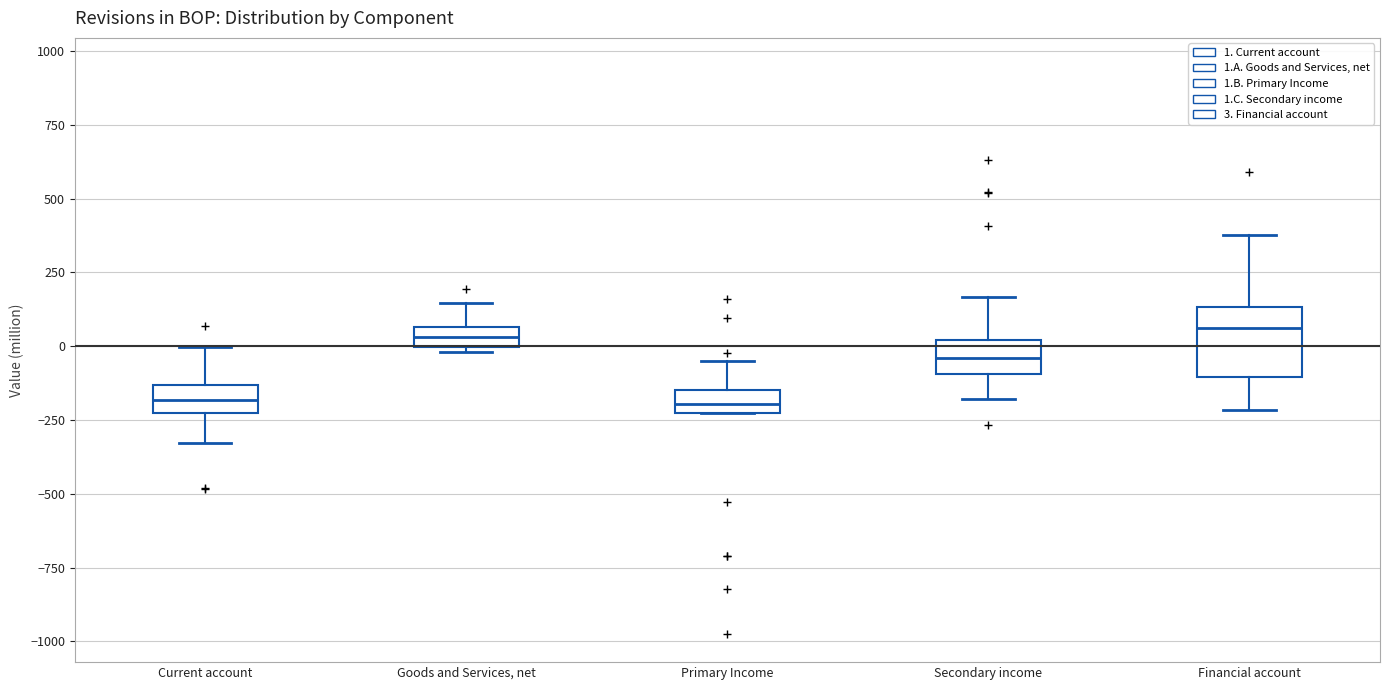

Which box is the tallest, from its lower edge to its upper edge?

Financial account